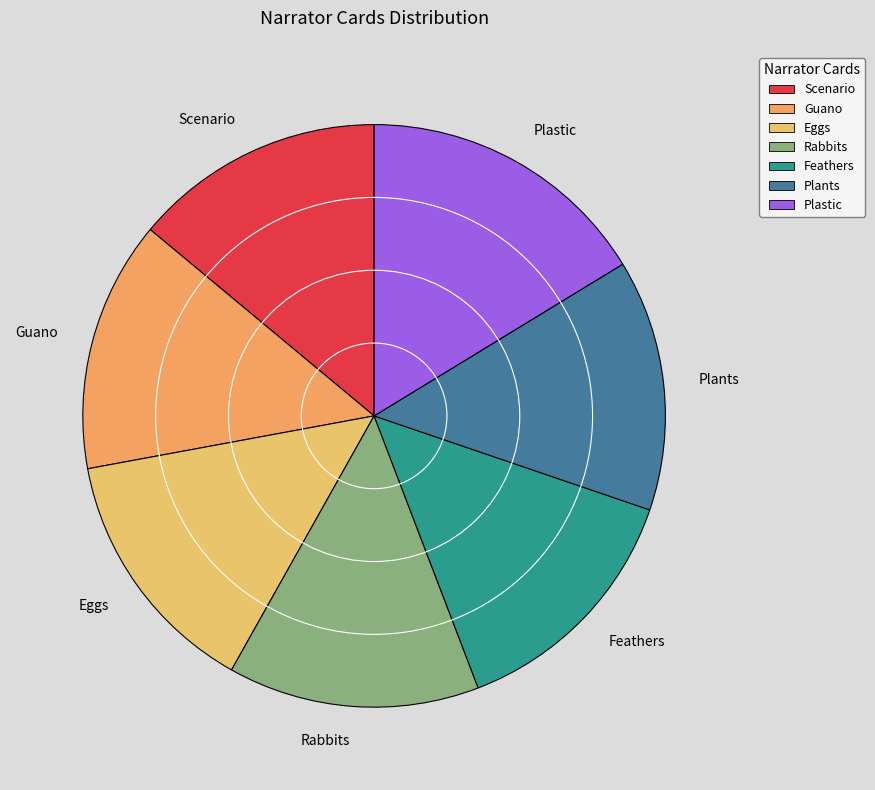

Is there any slice that represents more than half of the pie?

No